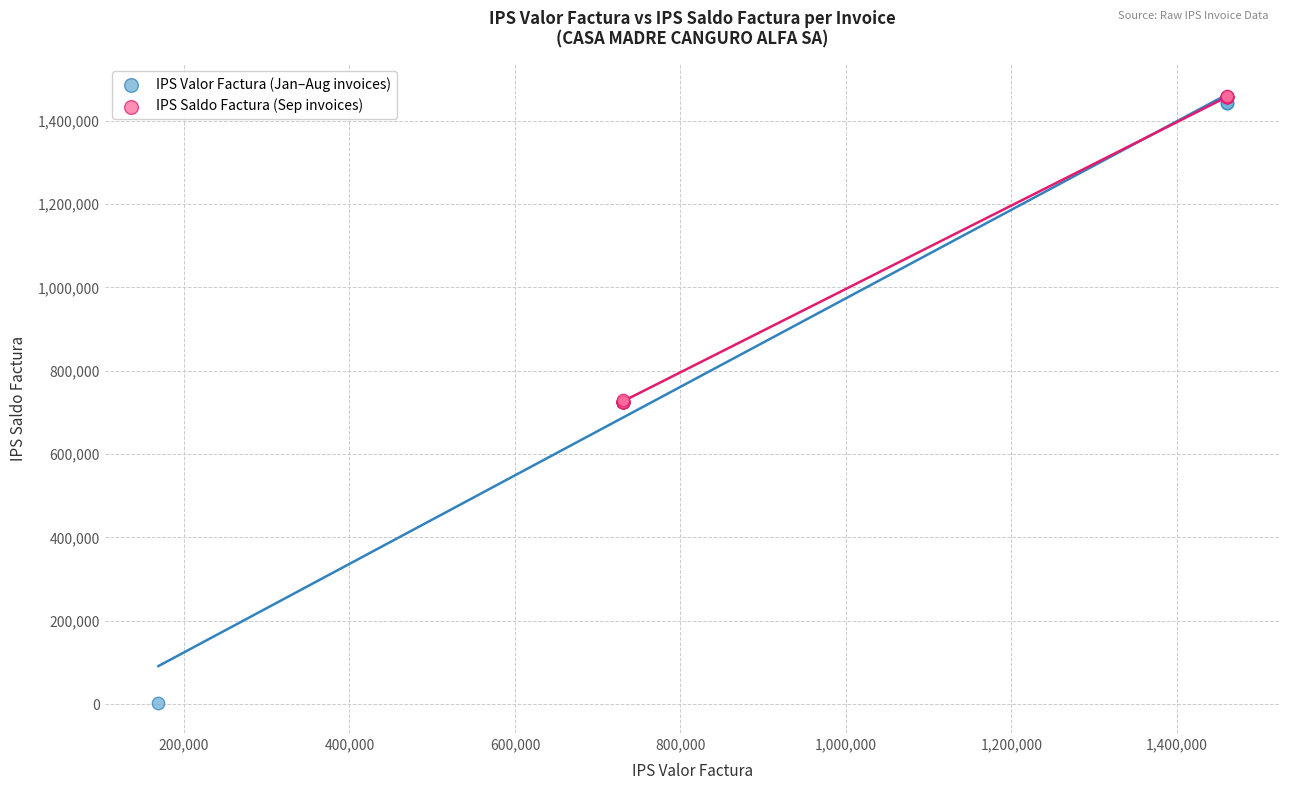

What are all the series names shown in the legend?

IPS Valor Factura (Jan–Aug invoices), IPS Saldo Factura (Sep invoices)